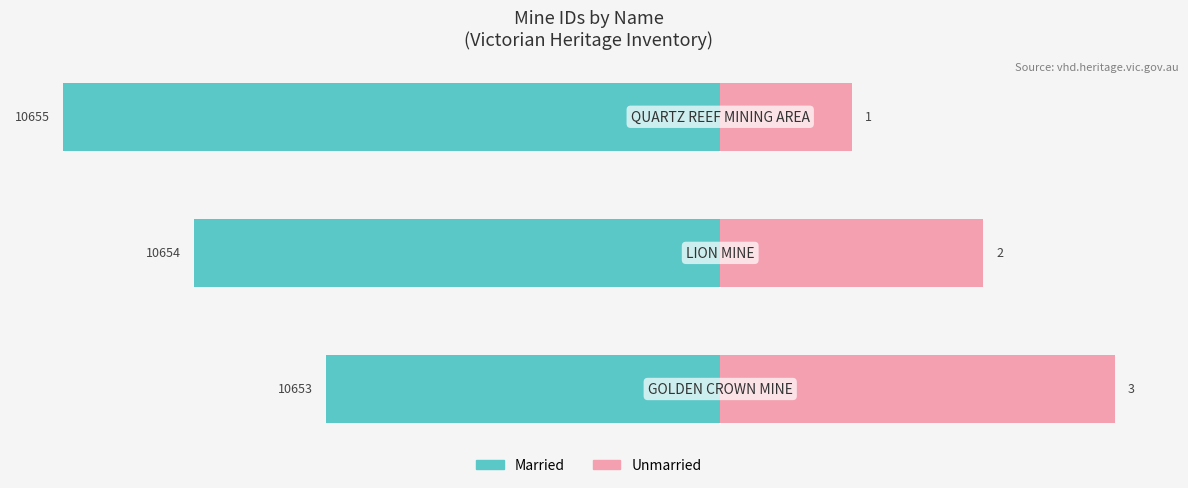

Rank the categories by Unmarried value from highest to lowest.

0, 1, 2